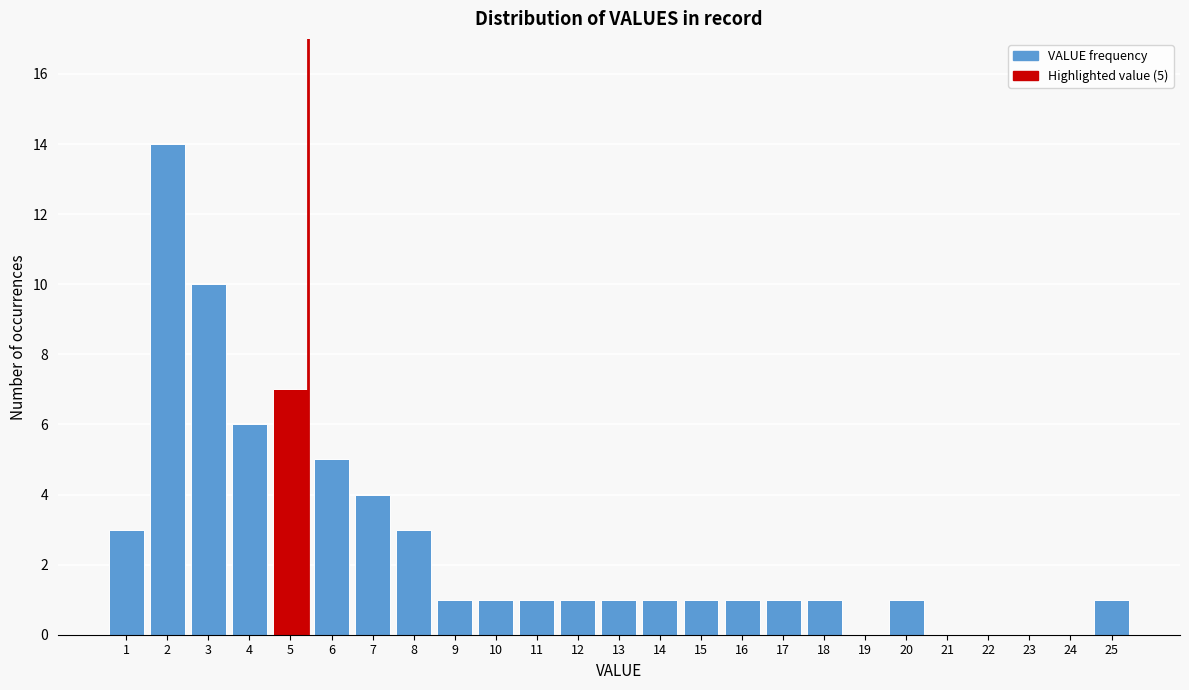

Reading left to right, what are all the values shown in this chart?

1=3	2=14	3=10	4=6	5=7	6=5	7=4	8=3	9=1	10=1	11=1	12=1	13=1	14=1	15=1	16=1	17=1	18=1	19=0	20=1	21=0	22=0	23=0	24=0	25=1